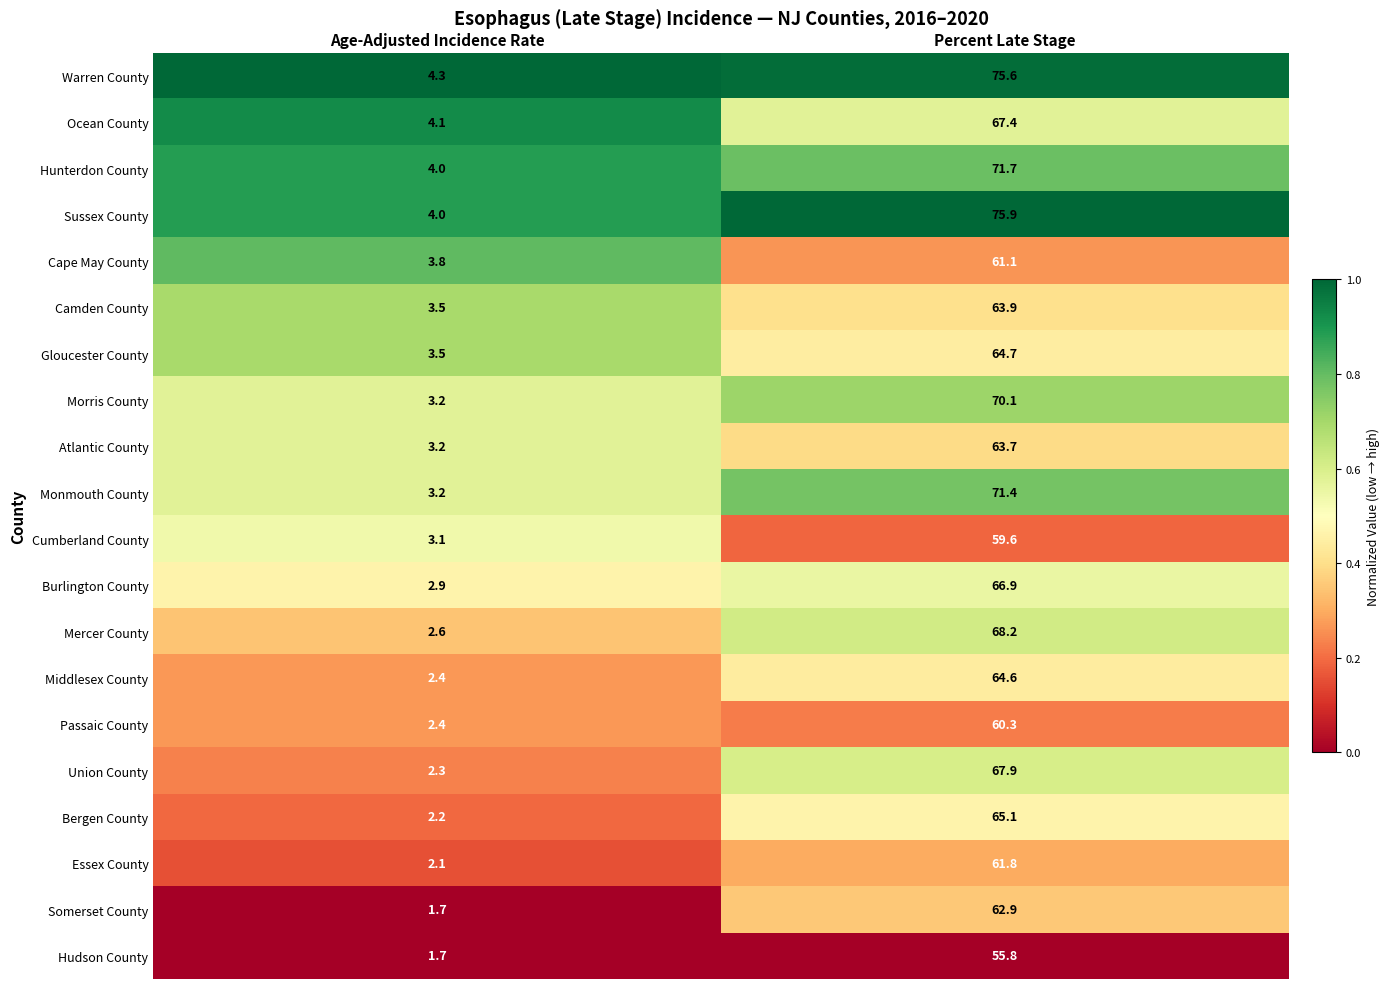

What is the difference between the maximum and minimum values in the Cumberland County series?

56.5